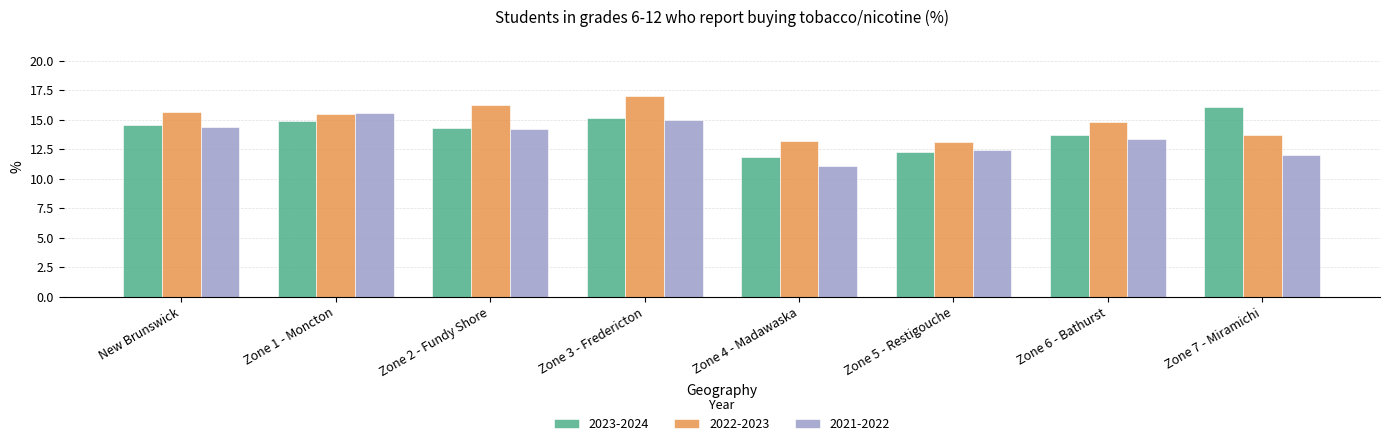

What is the difference between the highest and lowest values at New Brunswick?

1.3